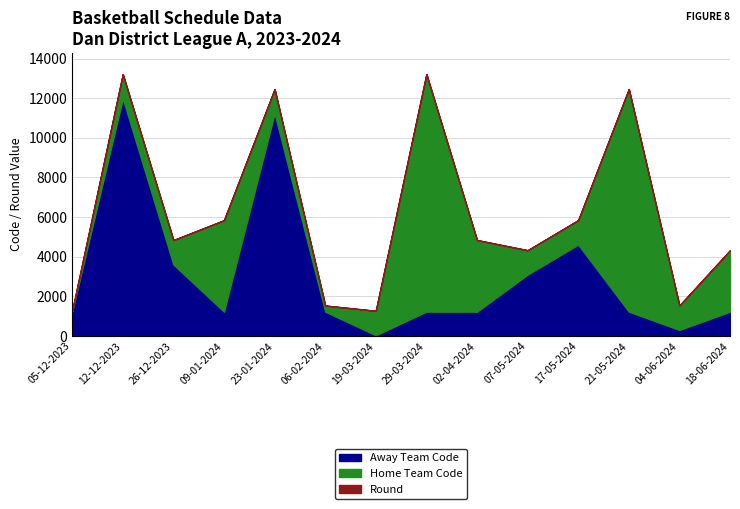

Does the chart display data point markers on the line(s)?

No